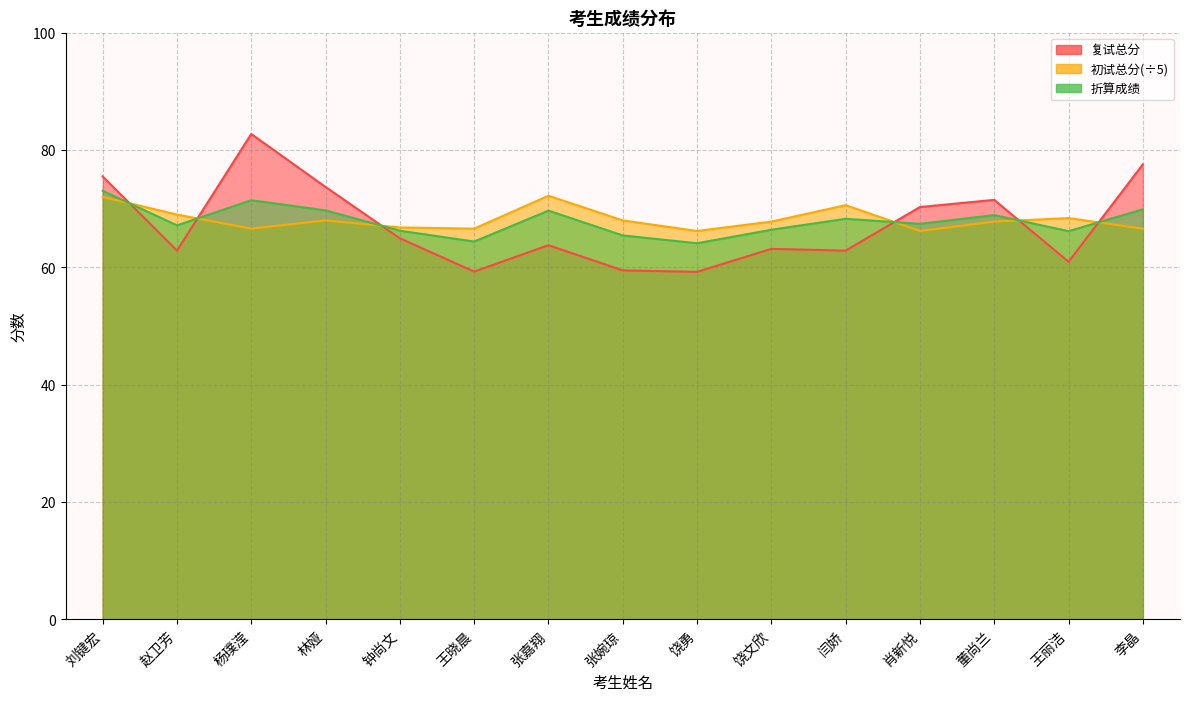

Rank the series at 杨璞滢 from lowest to highest value.

初试总分_scaled, 折算成绩, 复试总分